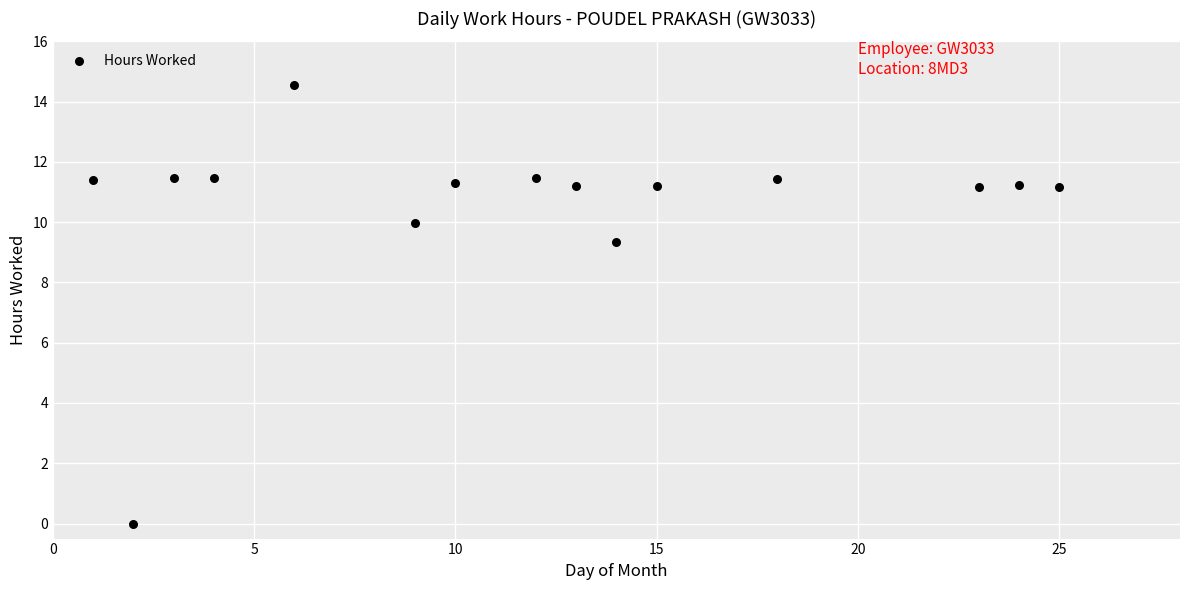

What Y value in the scatter plot is closest to 7?

9.3